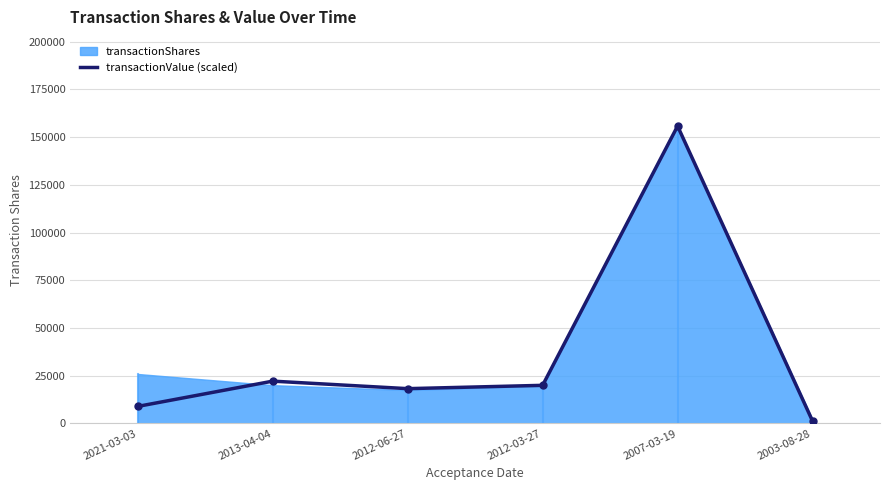

Does the chart have visible grid lines?

Yes